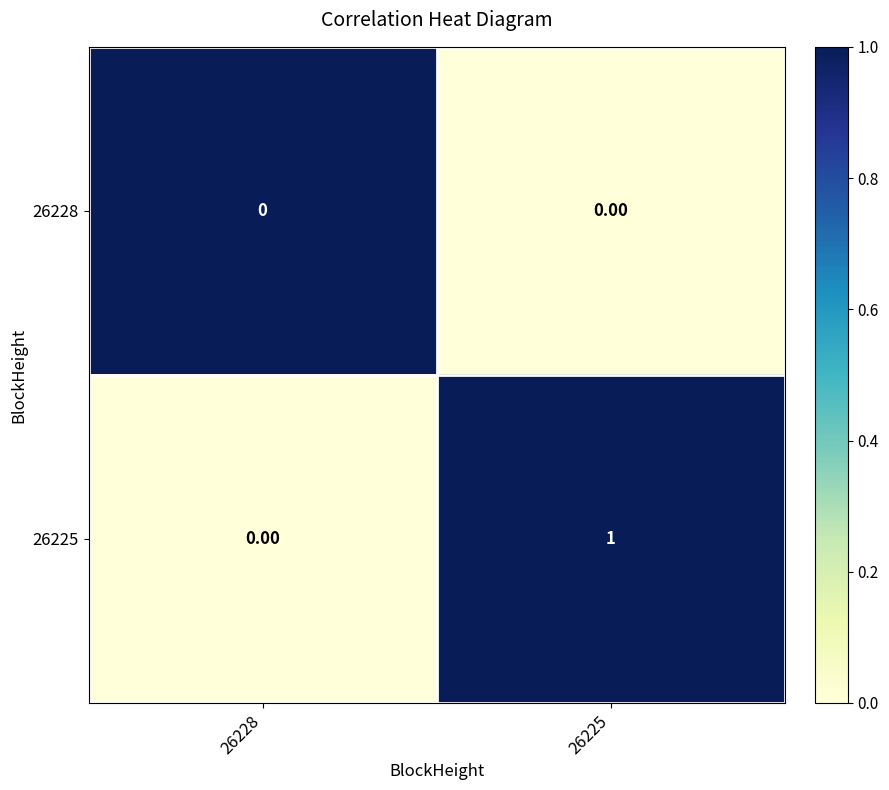

Rank the series at 26225 from lowest to highest value.

26228, 26225